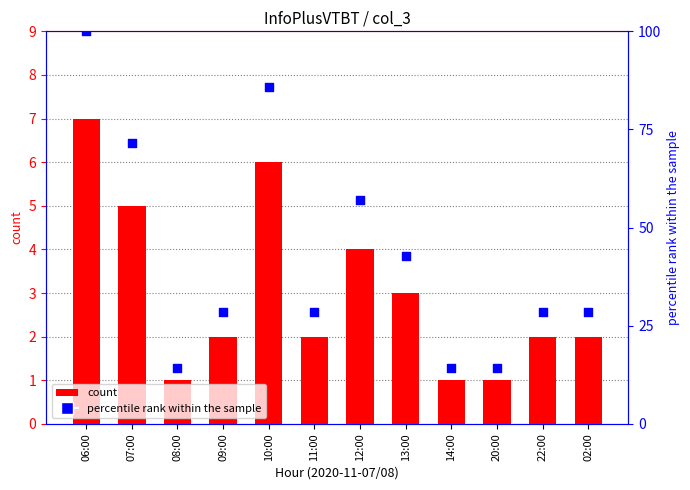

Is the value of percentile rank within the sample at 02:00 greater than the value of col_3 at 11:00?

Yes